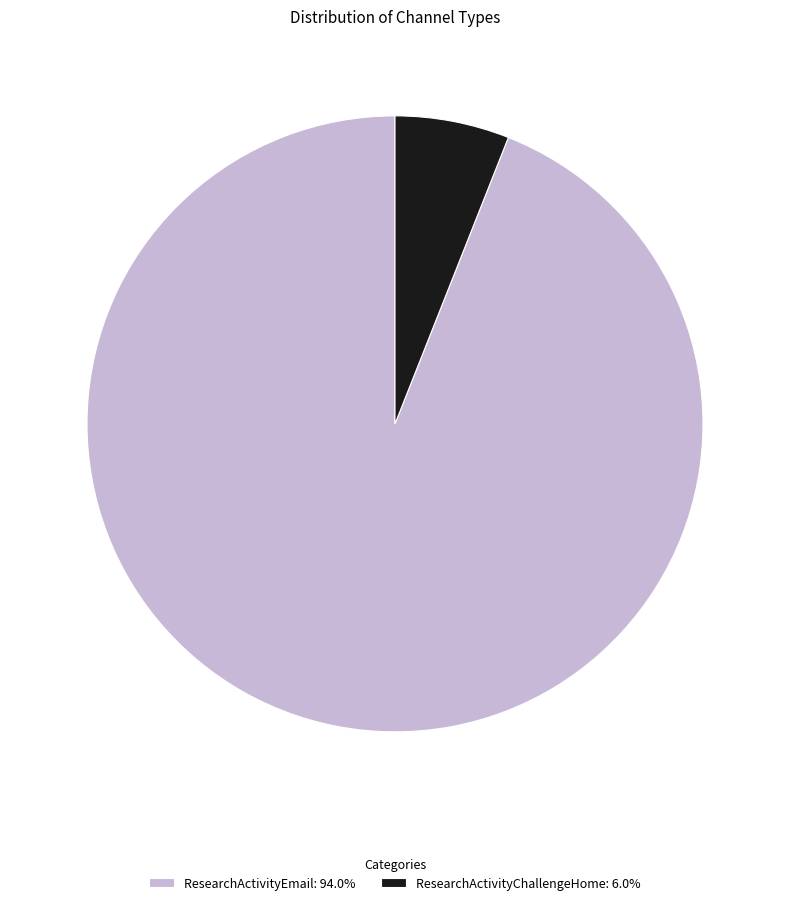

Rank the categories by value from lowest to highest.

ResearchActivityChallengeHome, ResearchActivityEmail